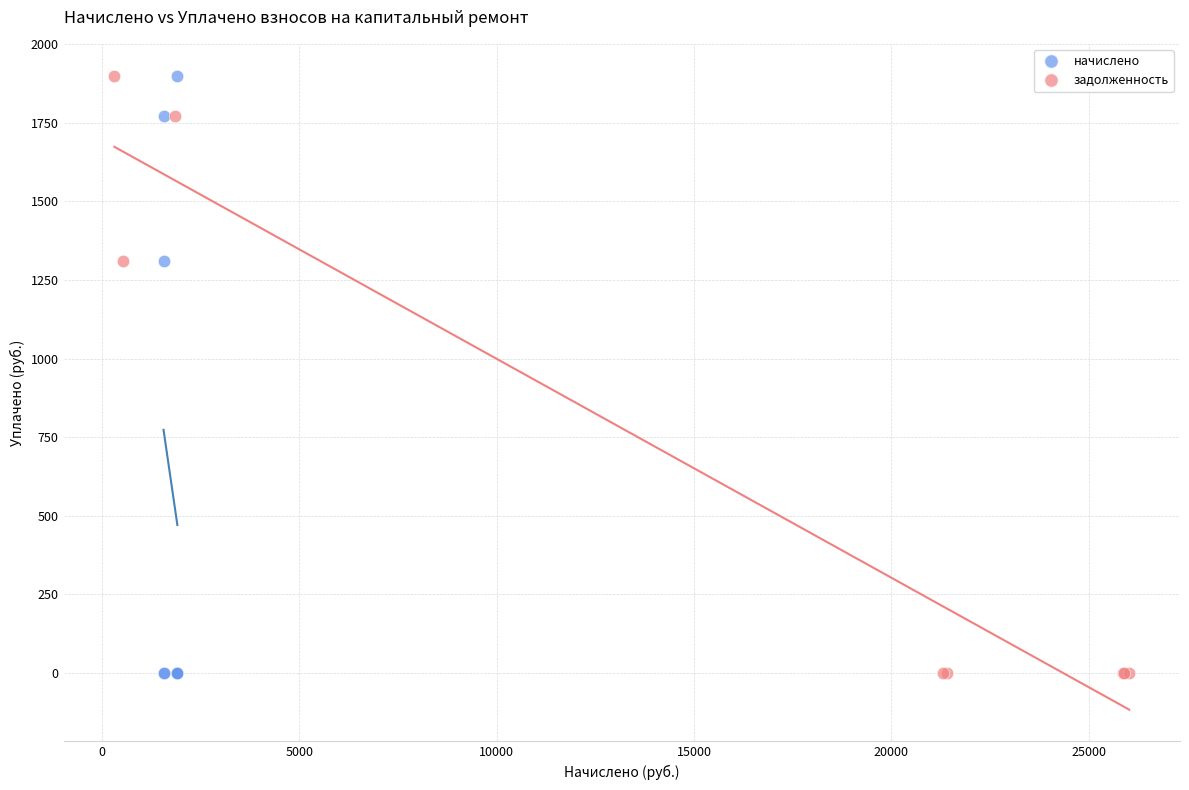

What are all the series names shown in the legend?

начислено, задолженность